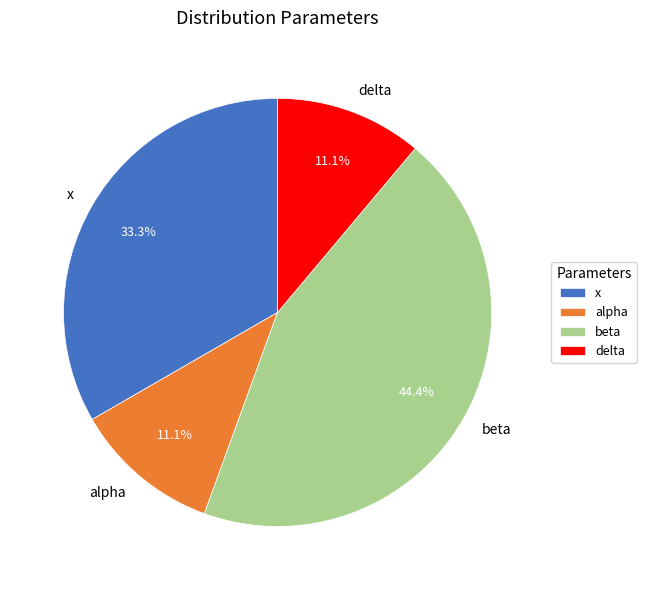

Does x account for over 50% of the chart?

No